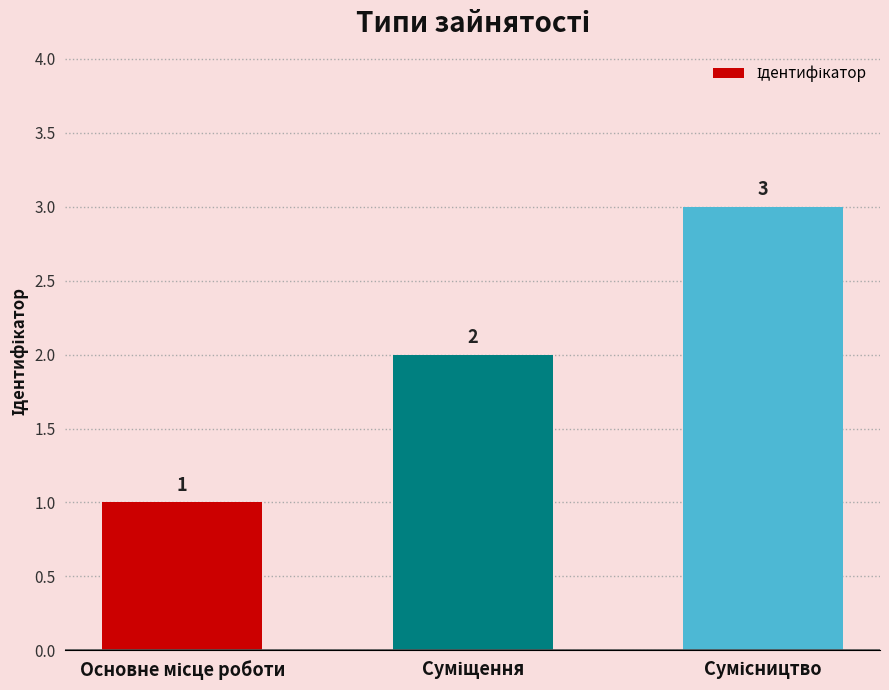

What is the sum of all values?

6